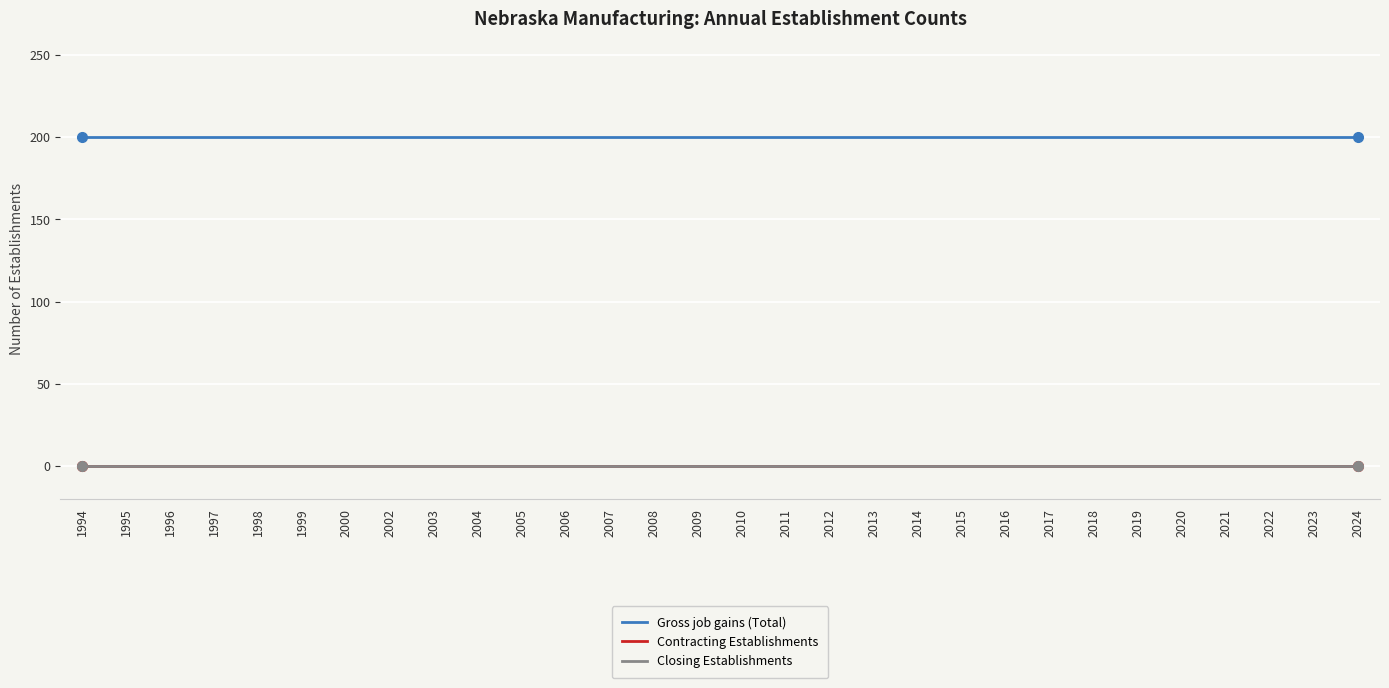

True or false: Gross job gains (Total) has a value of 284 at 2005.

False